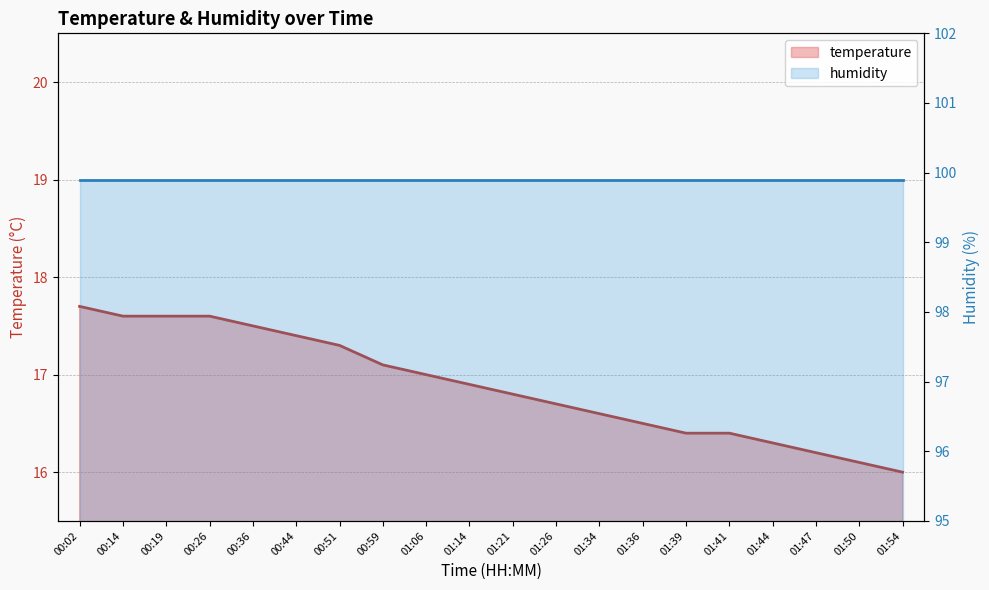

Which has a higher value, 00:19 or 01:47?

00:19